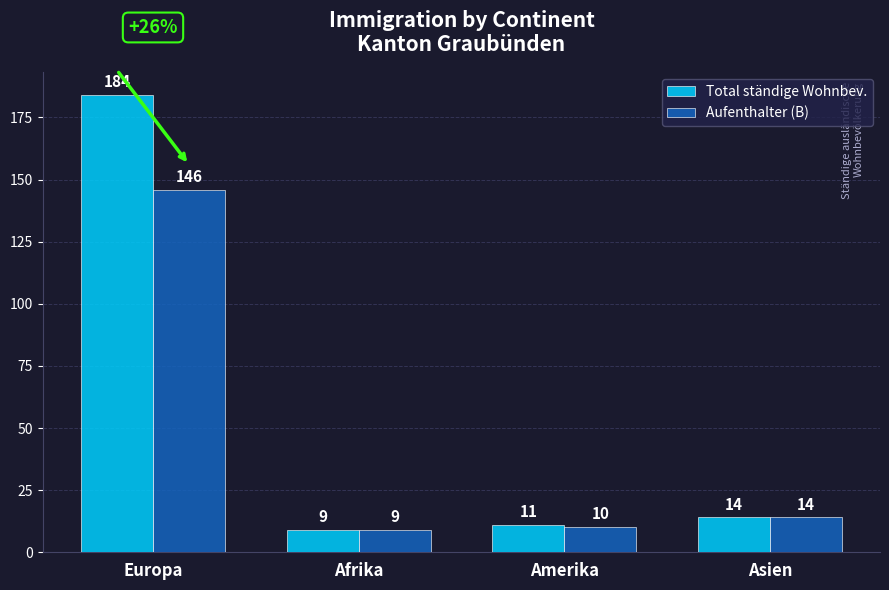

Rank the series by their maximum value, from highest to lowest.

Total ständige Wohnbev., Aufenthalter (B)